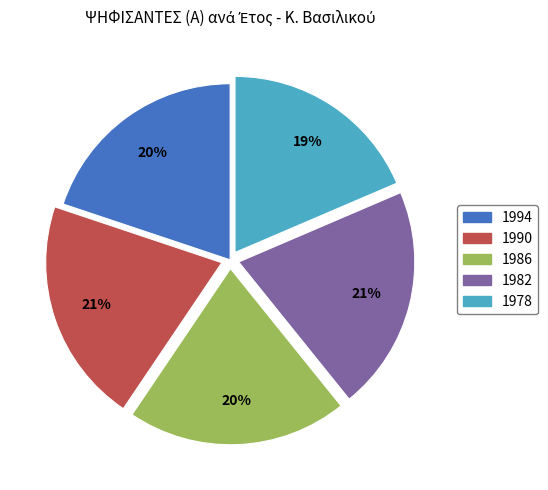

Is it true that 1990 is 10% of the pie?

False